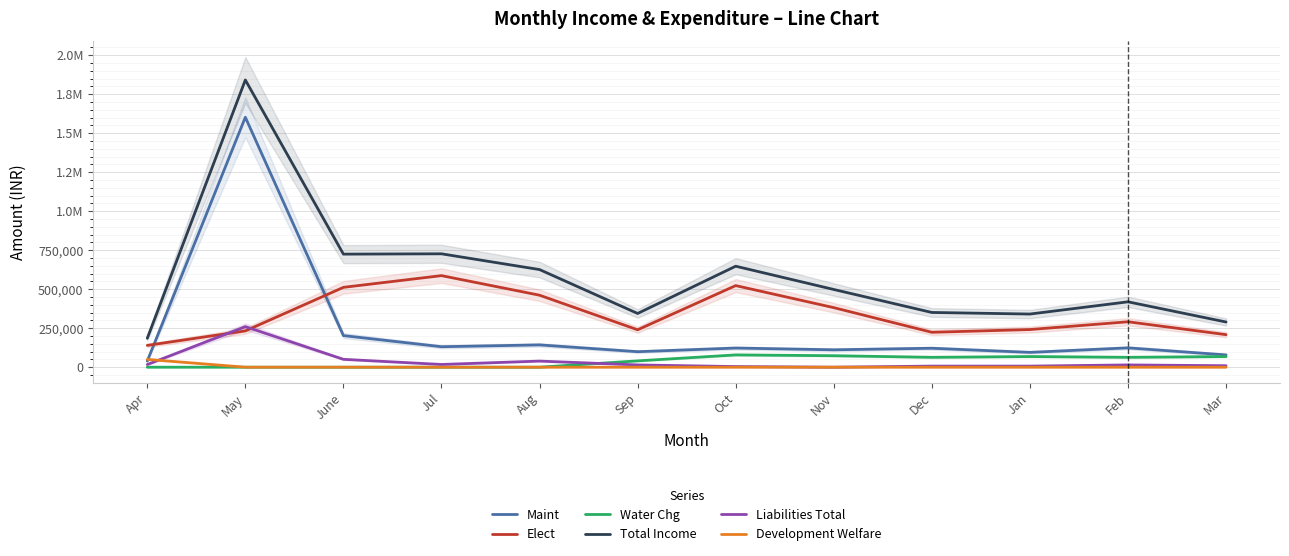

Between which two adjacent categories do Water Chg and Liabilities Total first intersect?

Aug and Sep